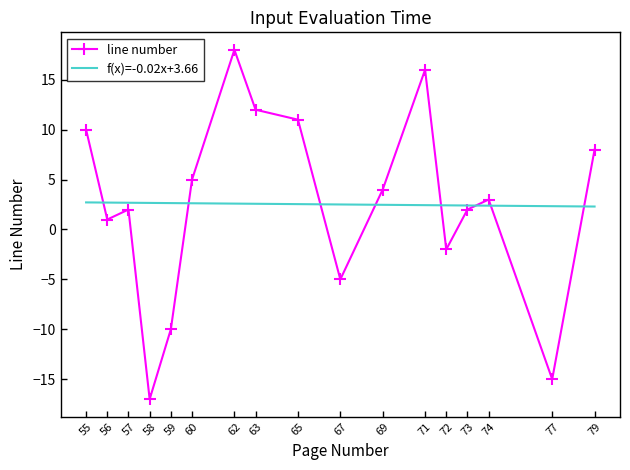

The chart shows a value of 8 at 79. True or false?

True